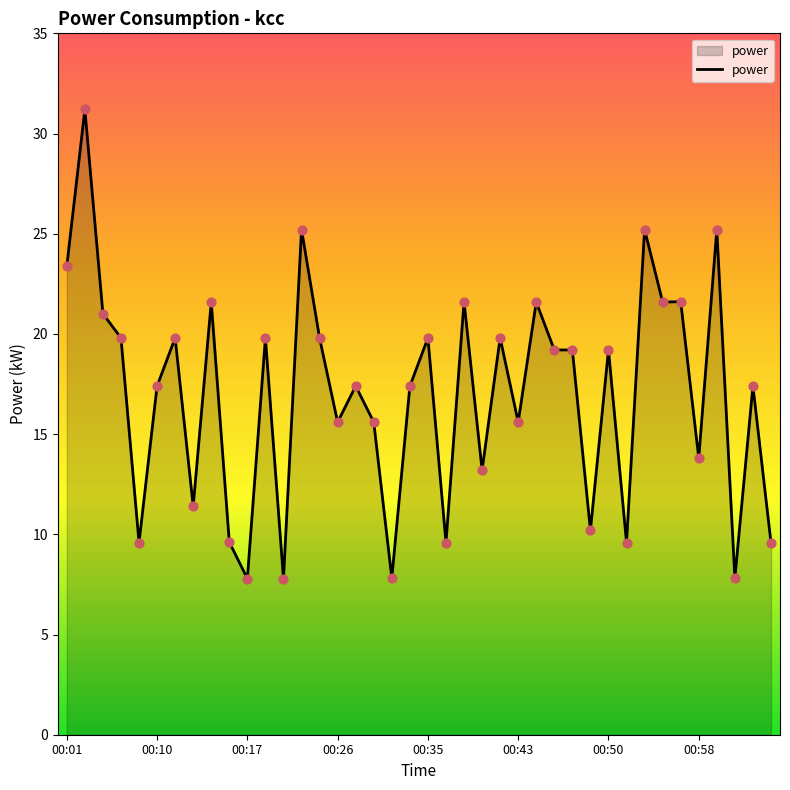

What is the smallest value displayed?

7.8